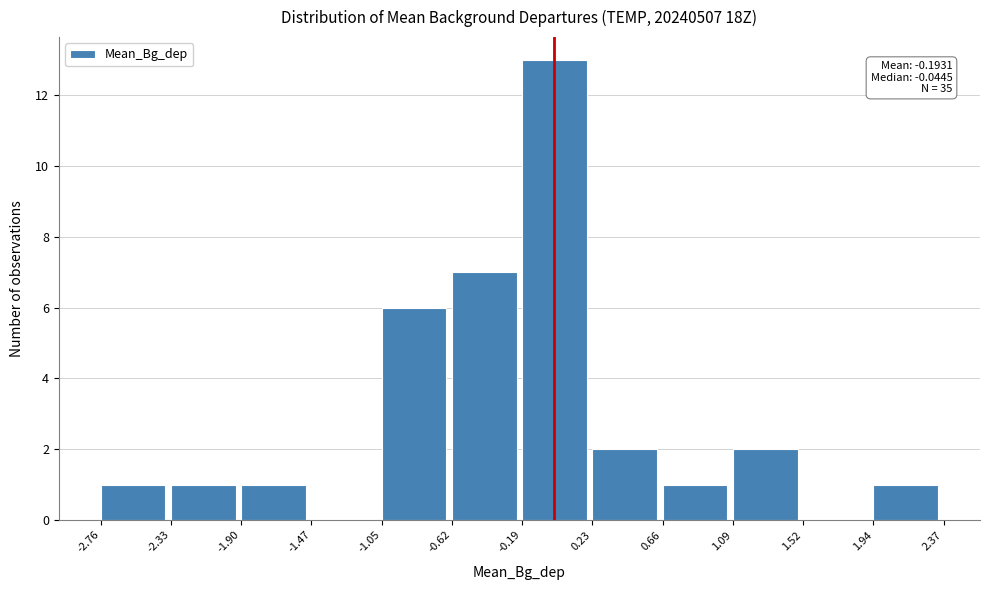

Which range on the x-axis has the tallest bar?

-0.19 to 0.23